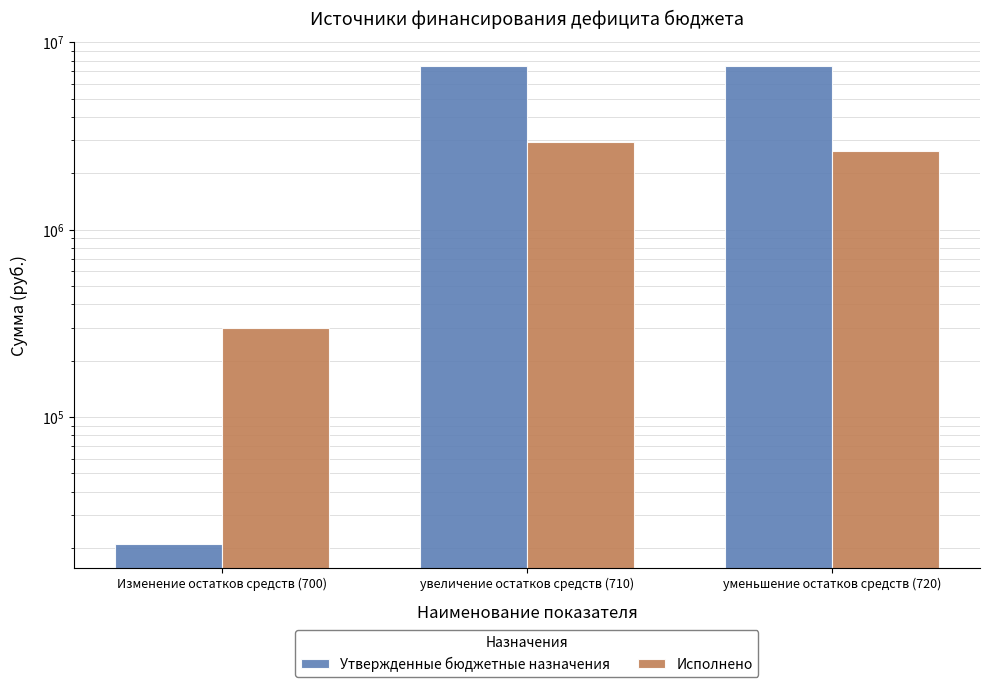

List the labels in order of Исполнено value, largest first.

увеличение остатков средств (710), уменьшение остатков средств (720), Изменение остатков средств (700)